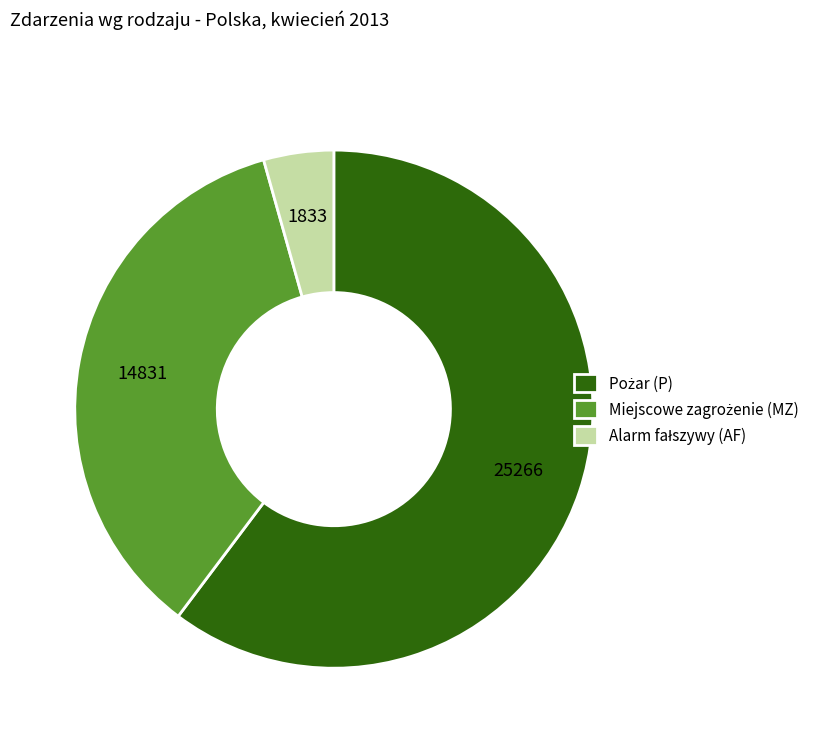

Does any single category account for the majority?

Yes